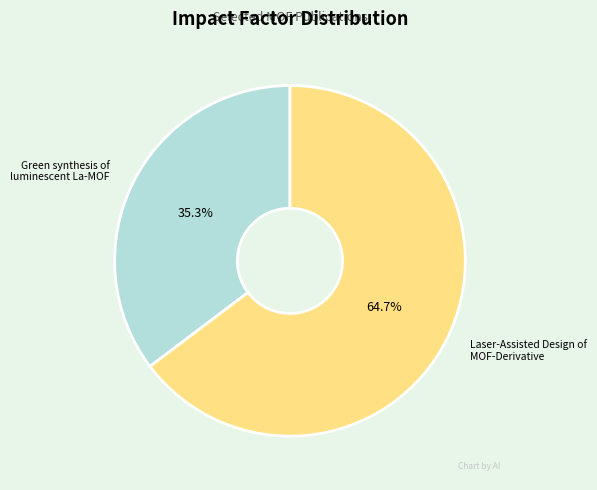

Is it true that Green synthesis of luminescent La-MOF is 44% of the pie?

False